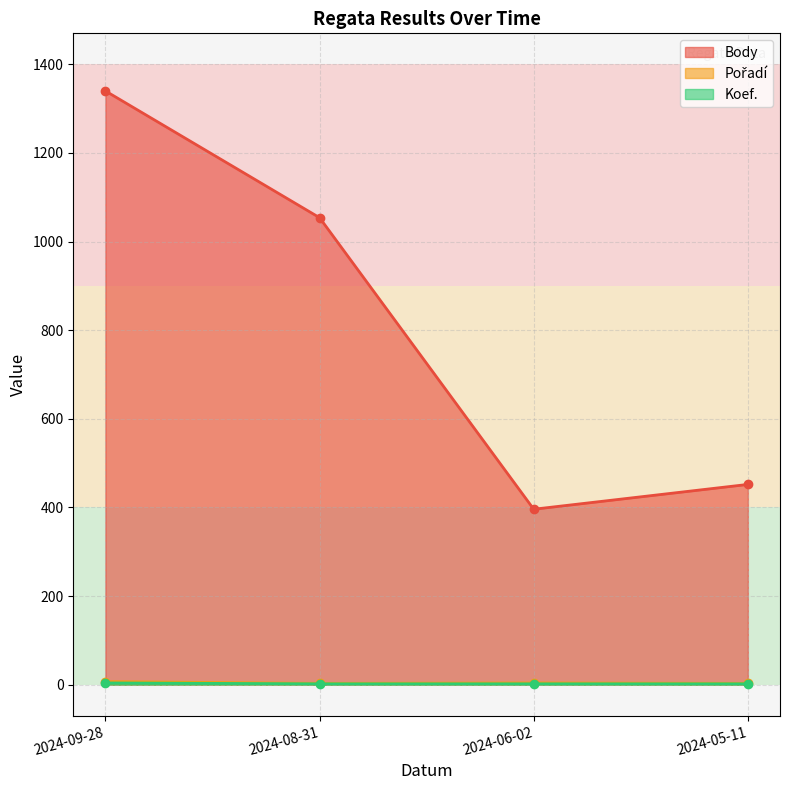

Reading right to left, list all the values displayed in this chart.

Body: 452	396	1054	1340
Pořadí: 3	4	3	7
Koef.: 2	2	2	4